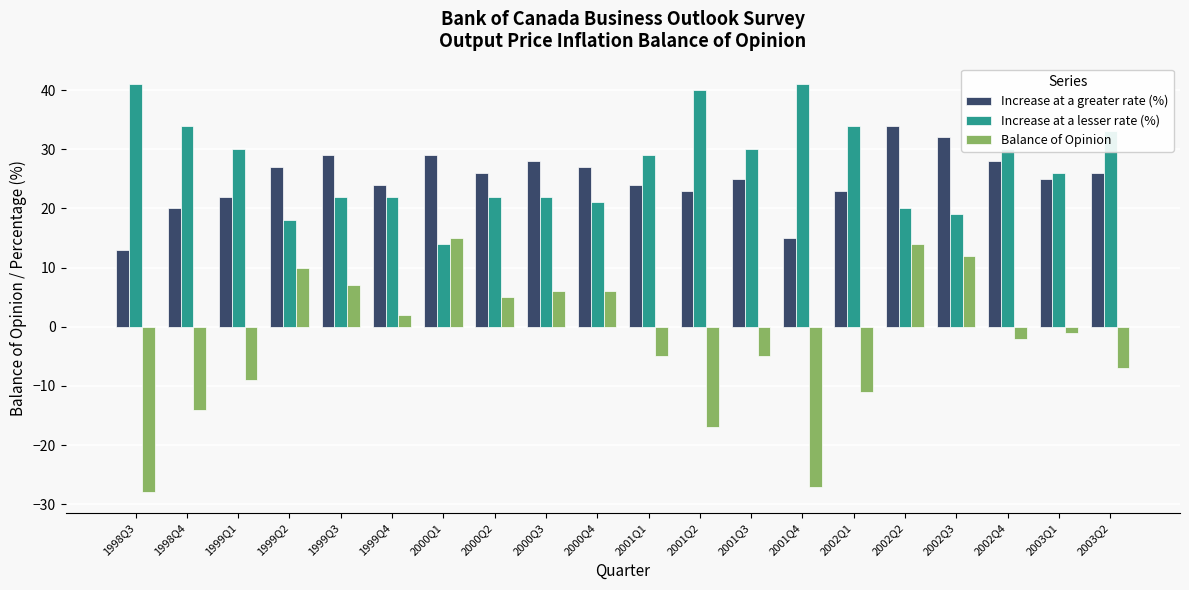

What is the sum of the Balance of Opinion values at 2001Q1 and 2002Q3?

7